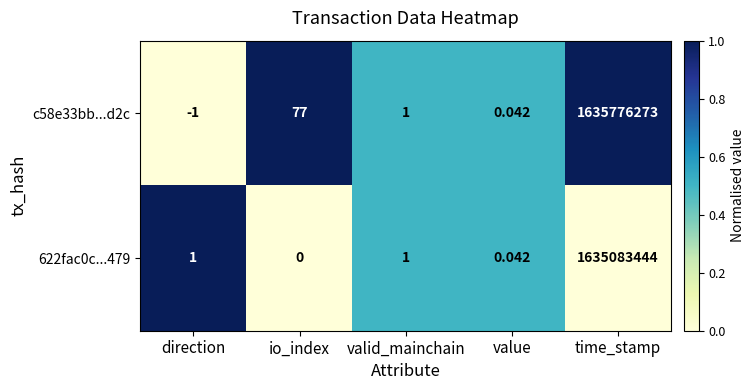

Count the number of data series in this chart.

2